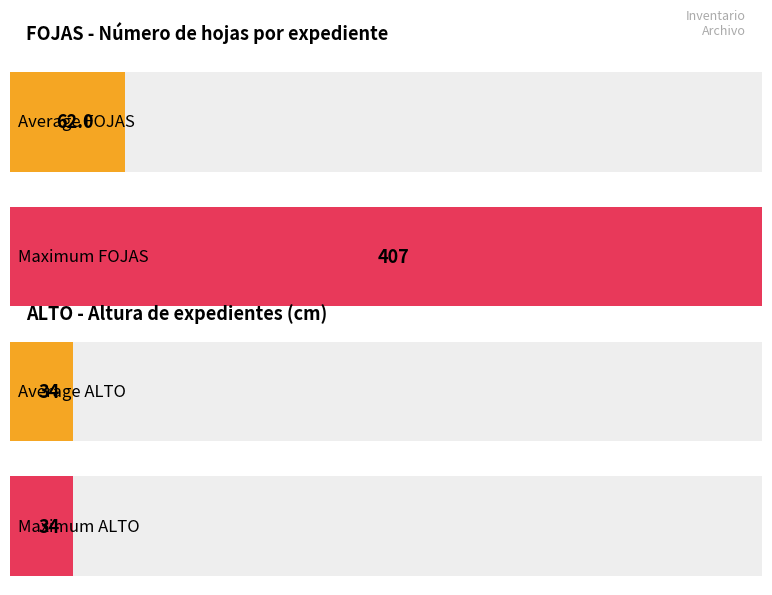

Is it true that FOJAS equals 14 at 8?

False